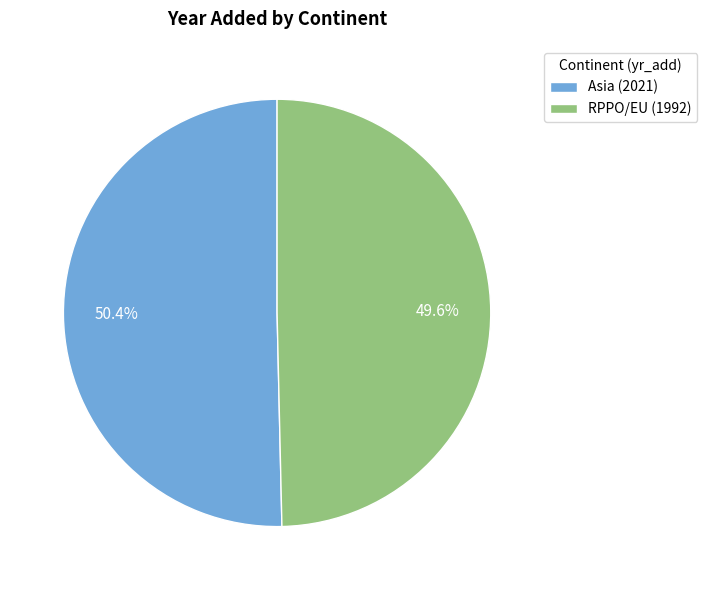

True or false: Asia accounts for 50% of the total.

True